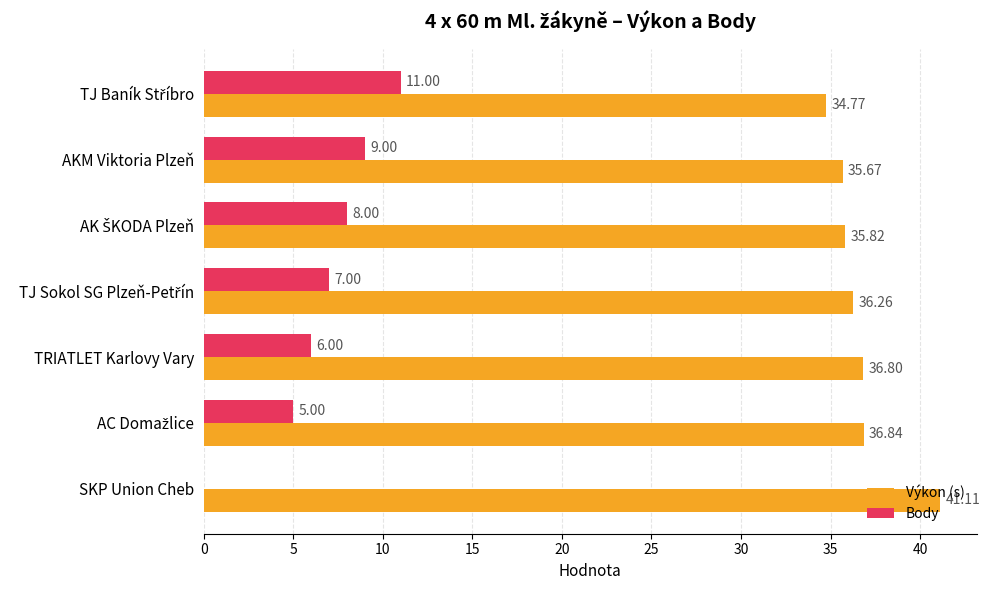

What is the sum of all Body values?

46.0